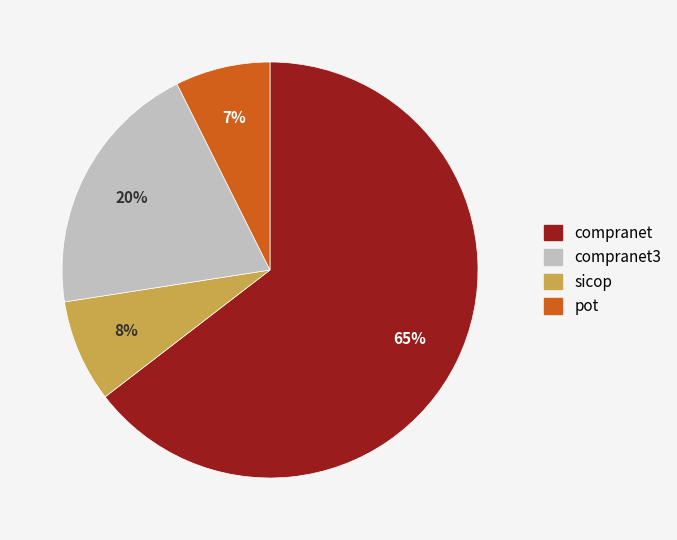

To the nearest percent, what is the average slice percentage?

25%